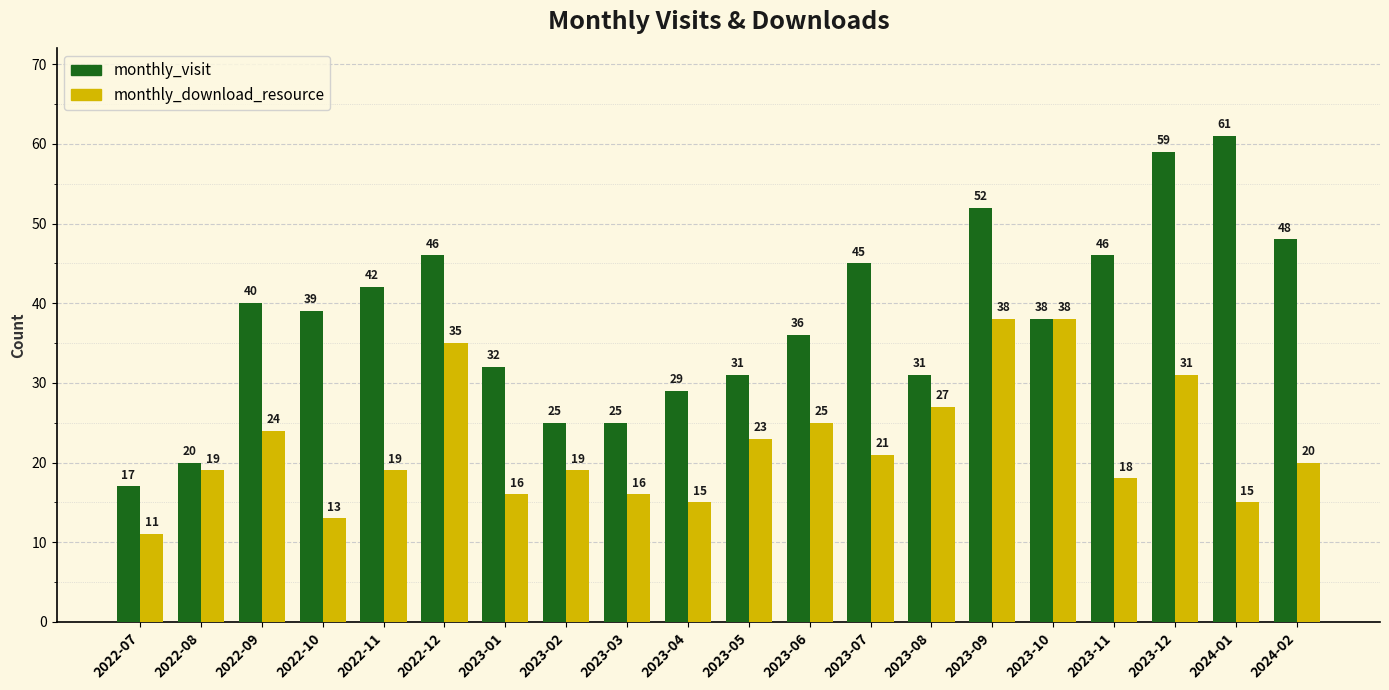

How many bars are there in total?

40